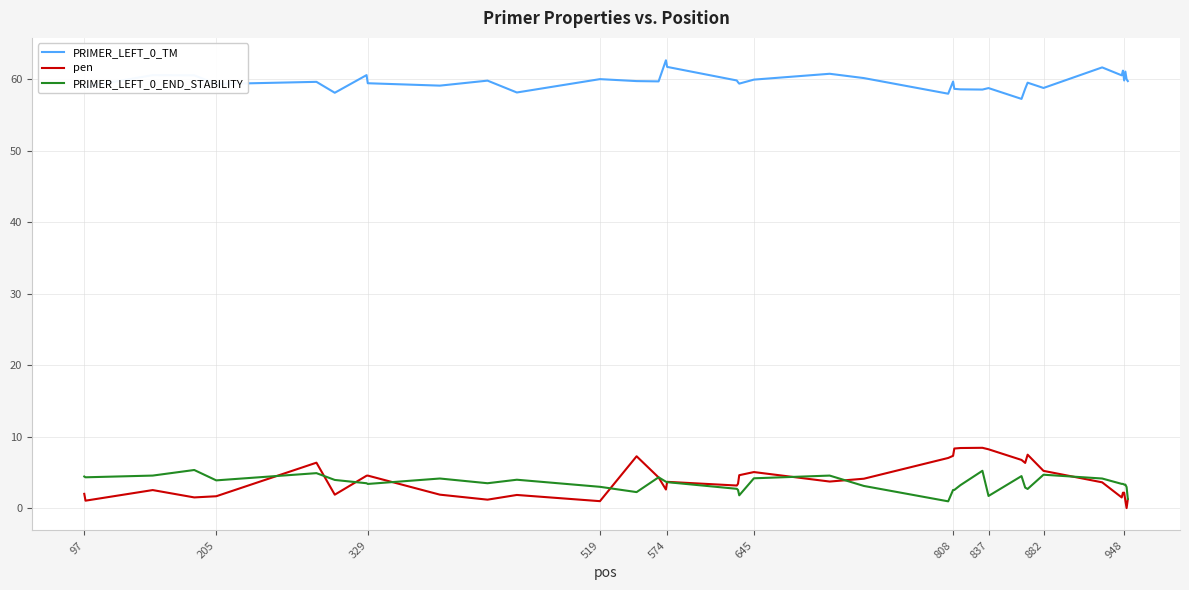

True or false: PRIMER_LEFT_0_END_STABILITY and PRIMER_LEFT_0_TM cross at least once.

False